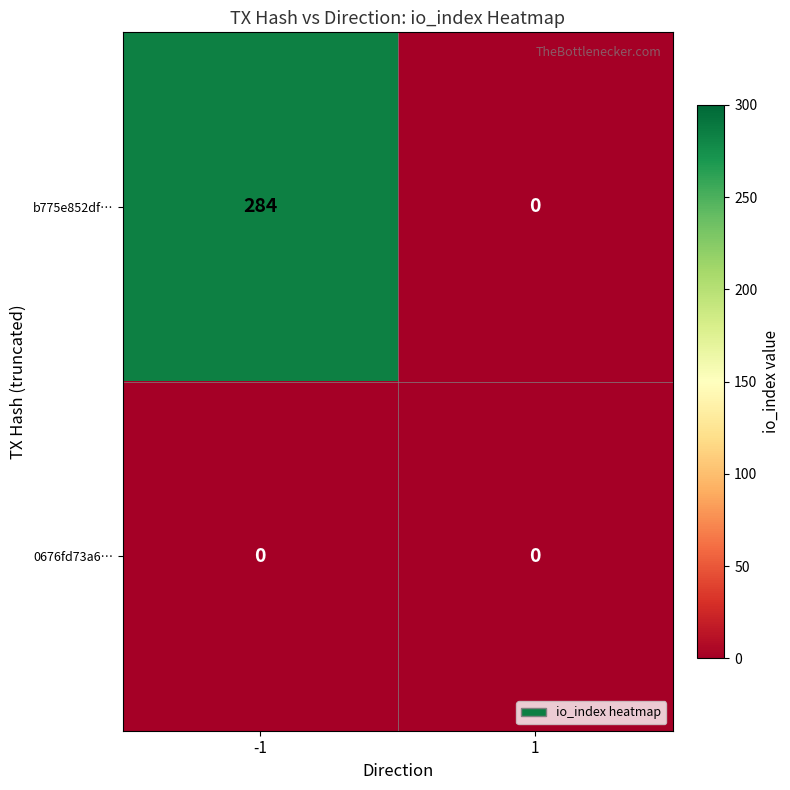

What is the greatest value displayed?

284